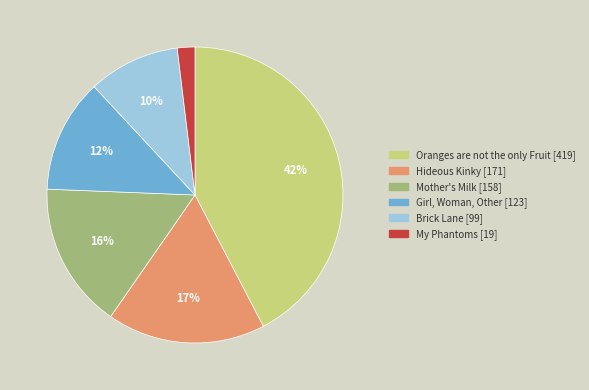

Which category has the smallest portion of the pie?

My Phantoms